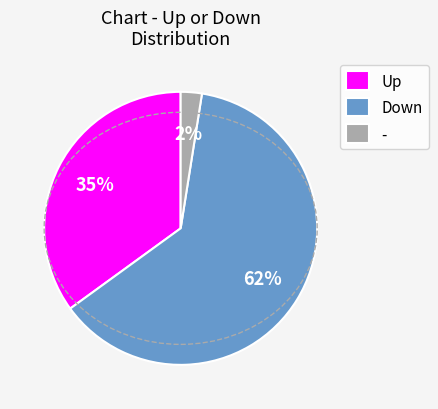

The Up slice represents 43% of the pie. True or false?

False